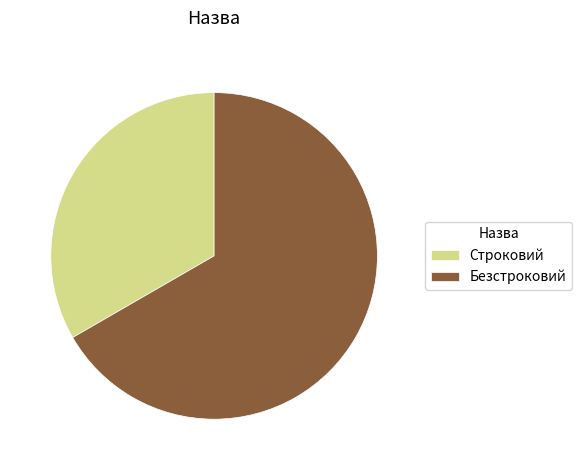

Is there any slice that represents more than half of the pie?

Yes